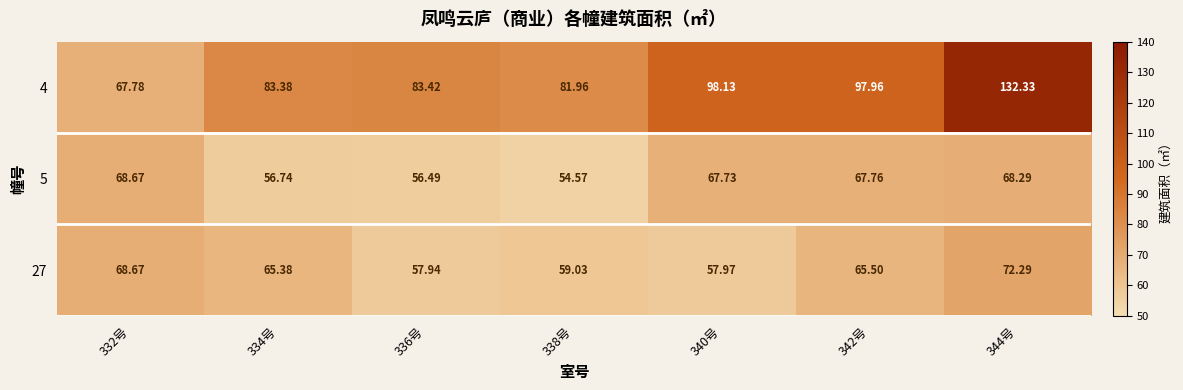

How many data points in 27 are less than 65?

3